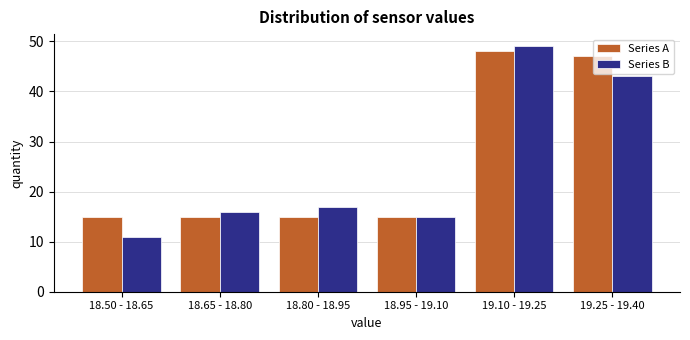

At which category is the sum across all series the highest?

19.10 - 19.25